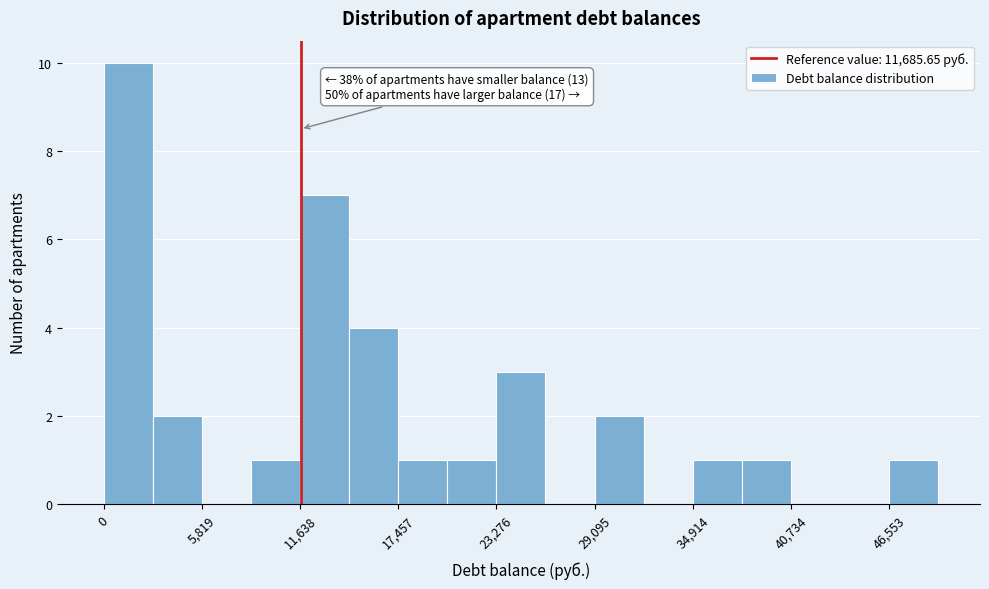

Read against the x-axis, roughly where is the centre of the tallest bar?

1000